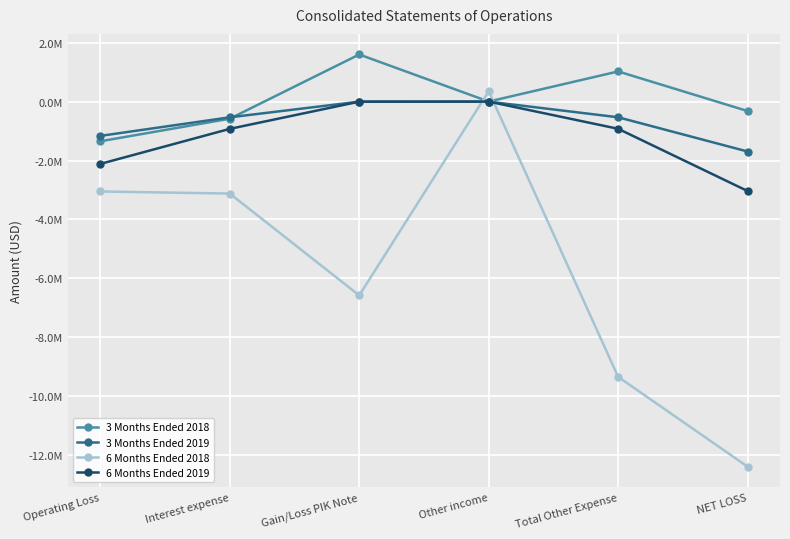

Which has a higher value, Other income or NET LOSS?

Other income